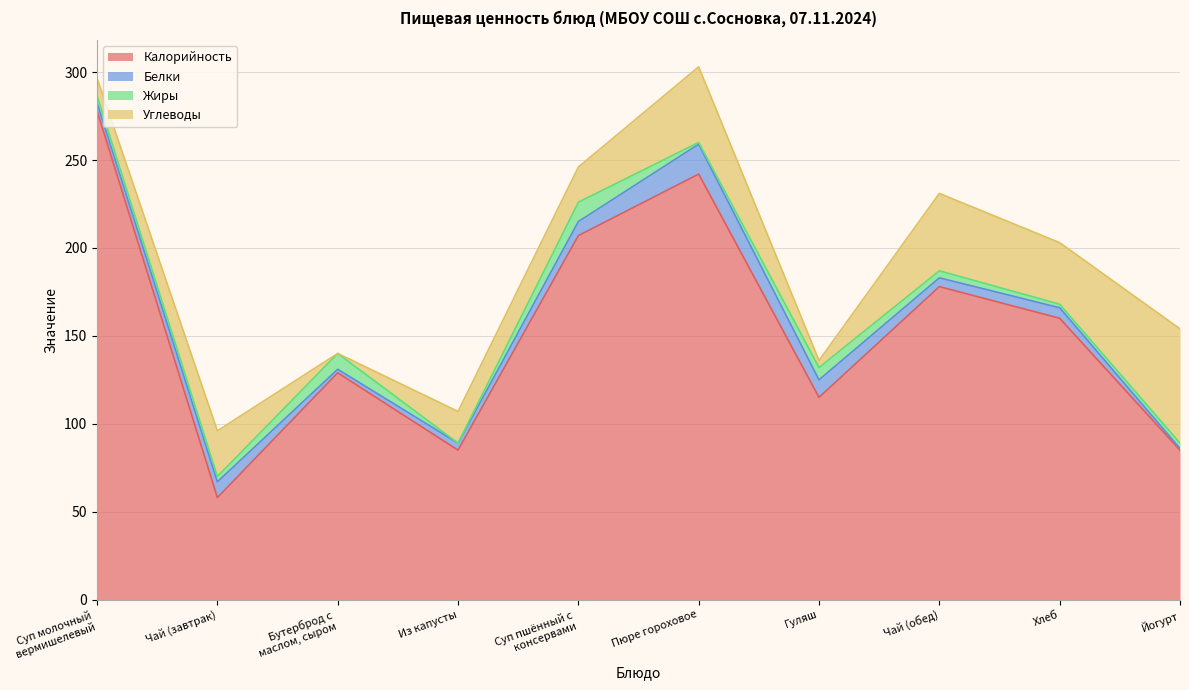

What position from the left is Чай (завтрак)?

2